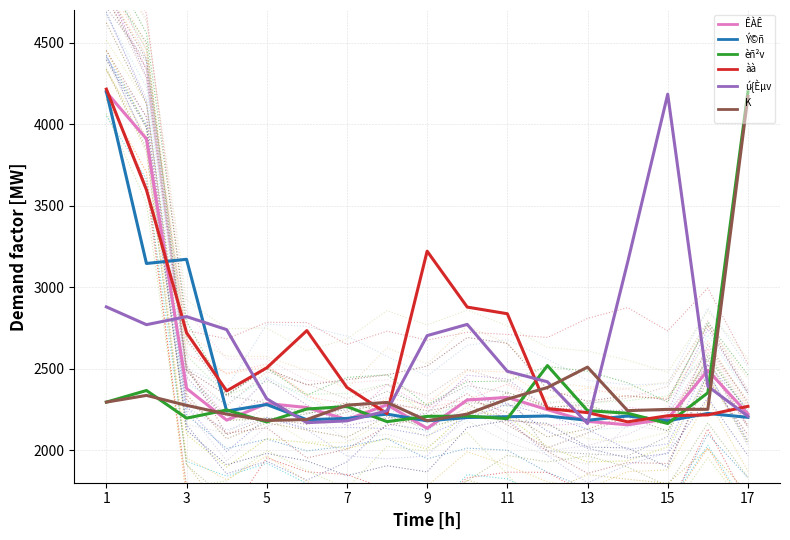

Is the value of K
 at 9 greater than the value of ÊÀÊ at 3?

No